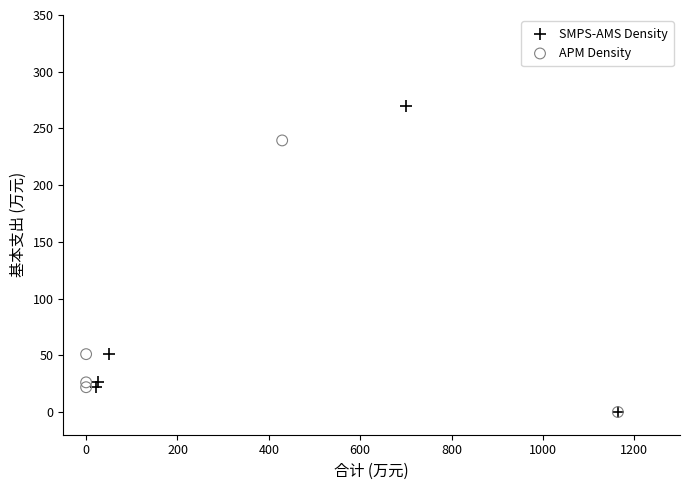

Which series contains the highest Y value?

SMPS-AMS Density